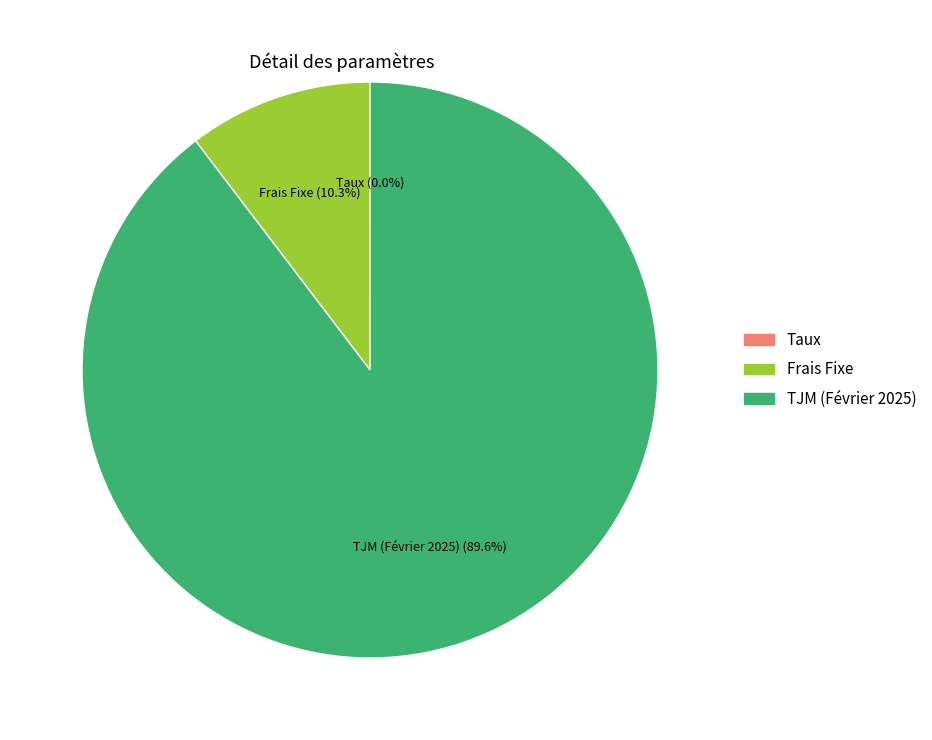

Is TJM (Février 2025) the majority of the pie?

Yes